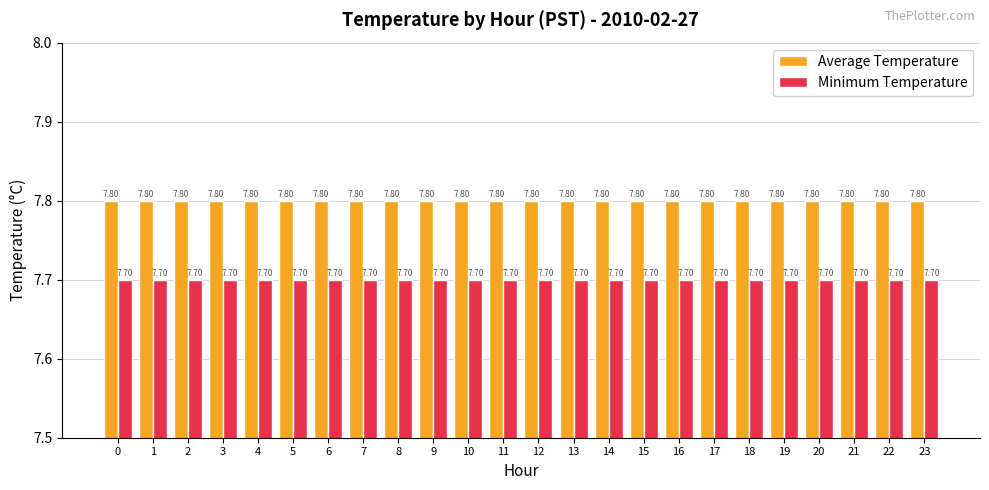

Is the value of Average Temperature at 5 greater than the value of Minimum Temperature at 12?

Yes